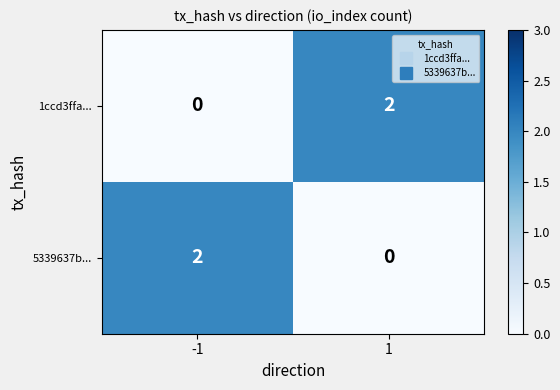

Is the value of 5339637b... at -1 greater than the value of 1ccd3ffa... at -1?

Yes